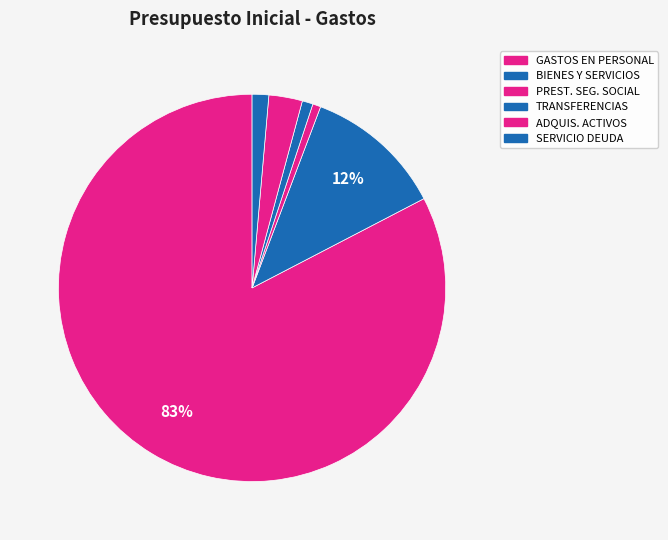

Which category has the smallest portion of the pie?

PRESTACIONES DE SEGURIDAD SOCIAL